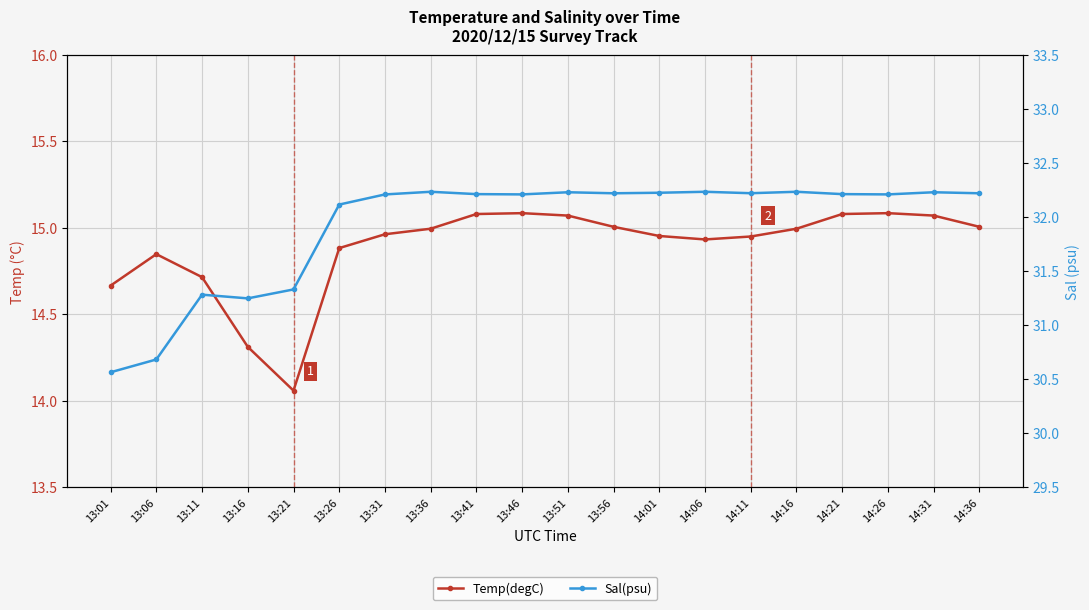

How many categories are shown in the chart?

20